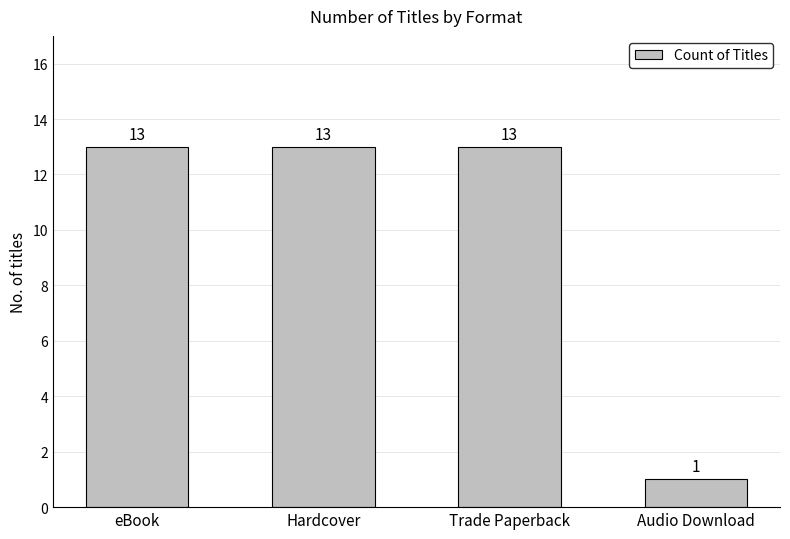

Does the chart contain any negative values?

No